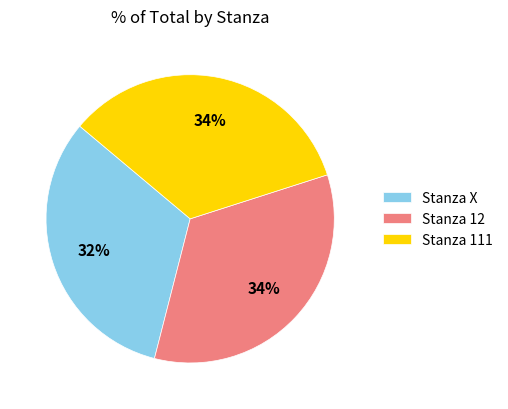

How many segments does this pie chart have?

3